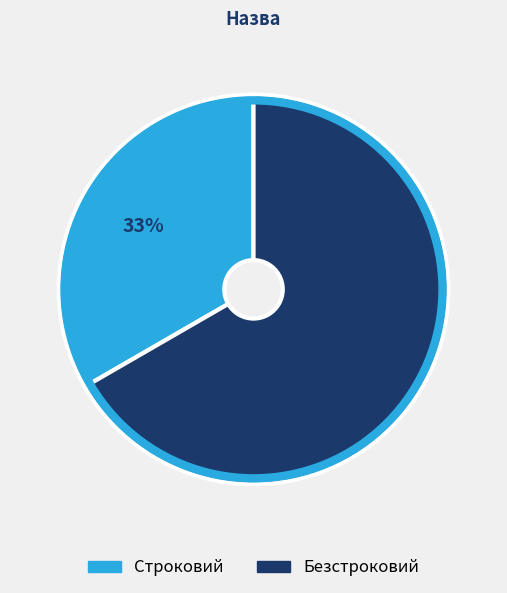

Which category has the smallest portion of the pie?

Строковий